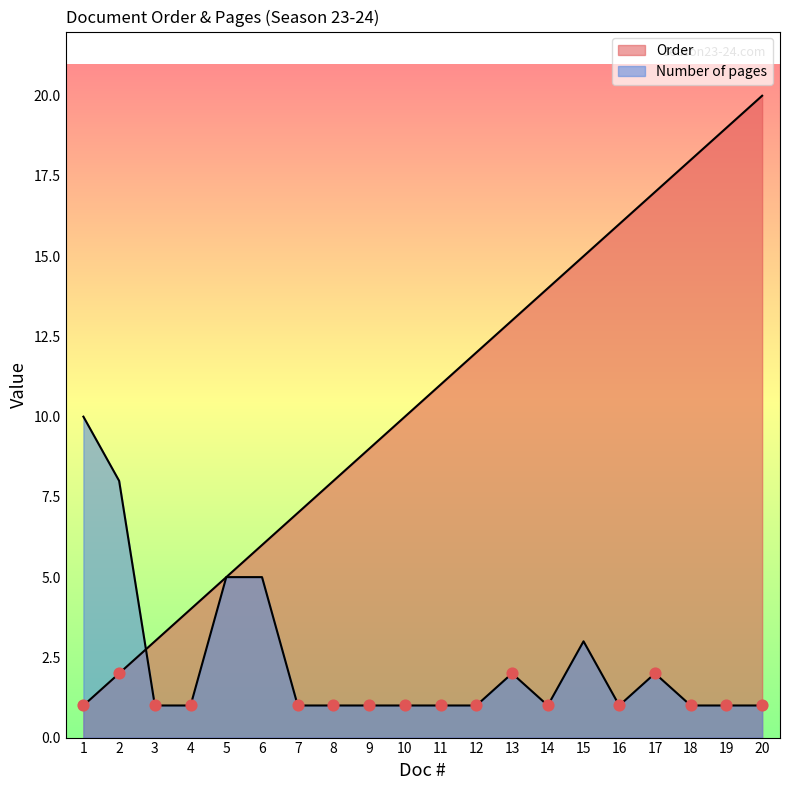

Which series reaches the minimum Y coordinate?

Order